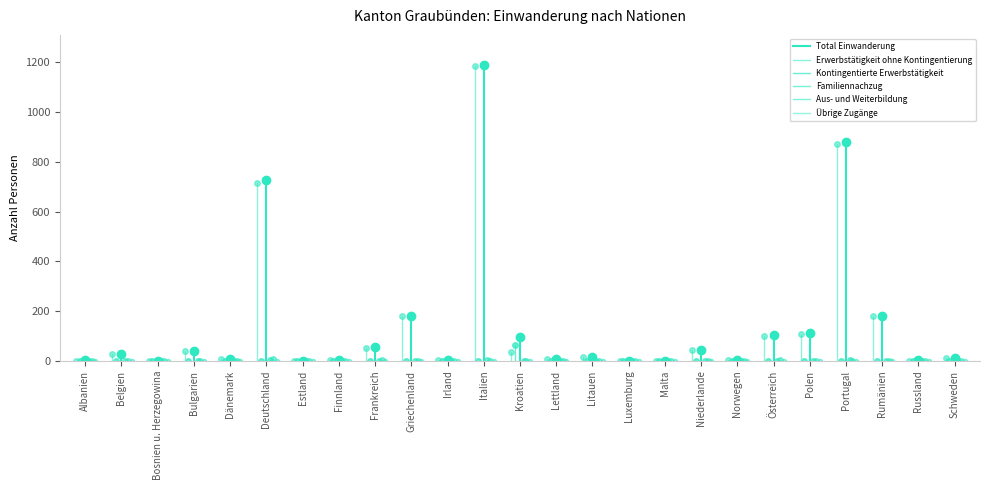

Count the Familiennachzug values in the range 0 to 1.

2